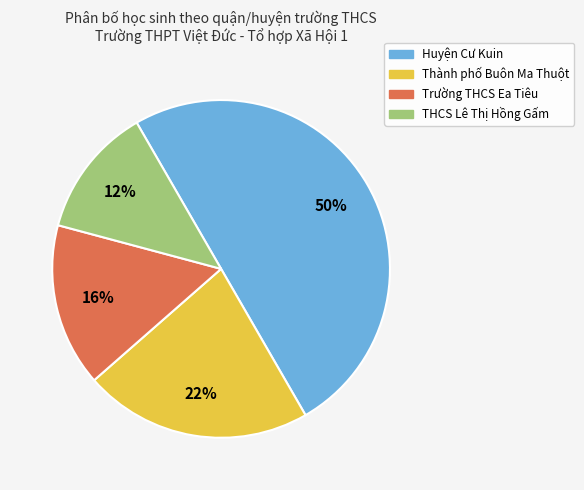

Do Trường THCS Ea Tiêu and THCS Lê Thị Hồng Gấm together represent more than half of the pie?

No